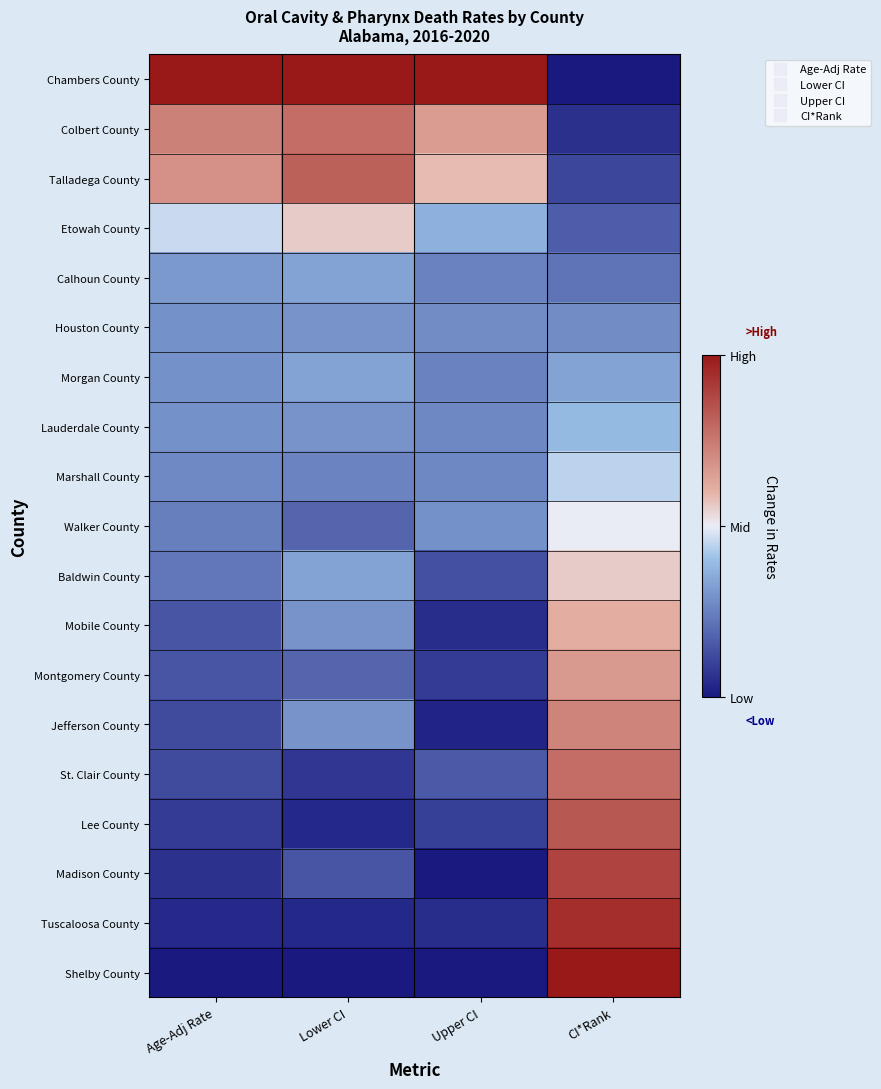

At how many categories does at least one series exceed 0?

4